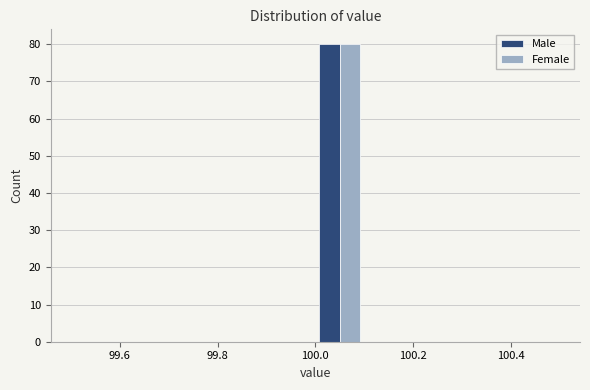

What is the height of the Male bar covering 100.0 to 100.1 on the x-axis? The values are not printed on the chart, so give them approximately, as read against the axis.

80